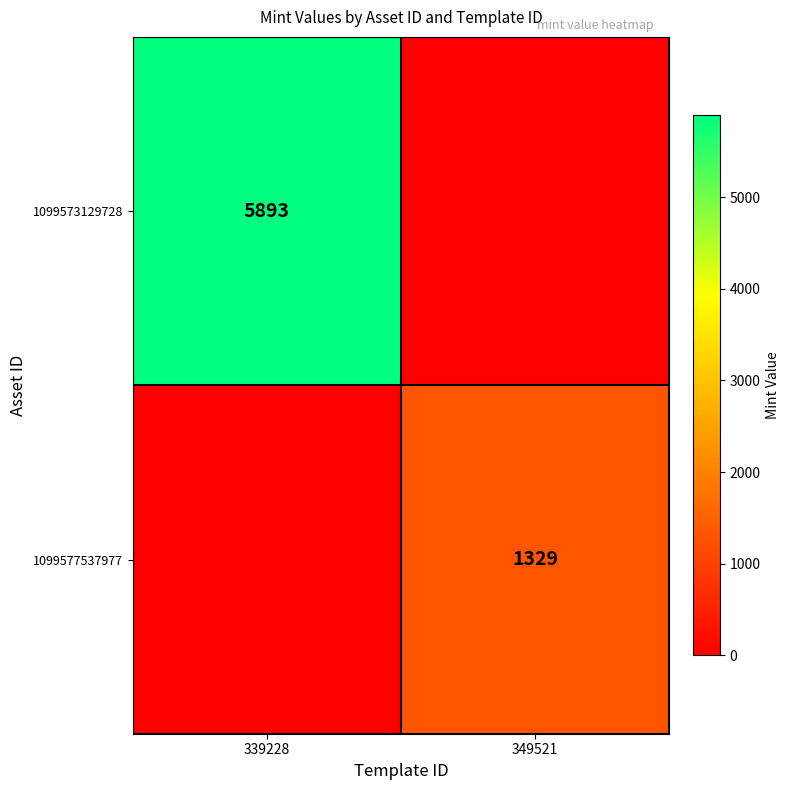

The value of 1099573129728 at 339228 is 5893. True or false?

True